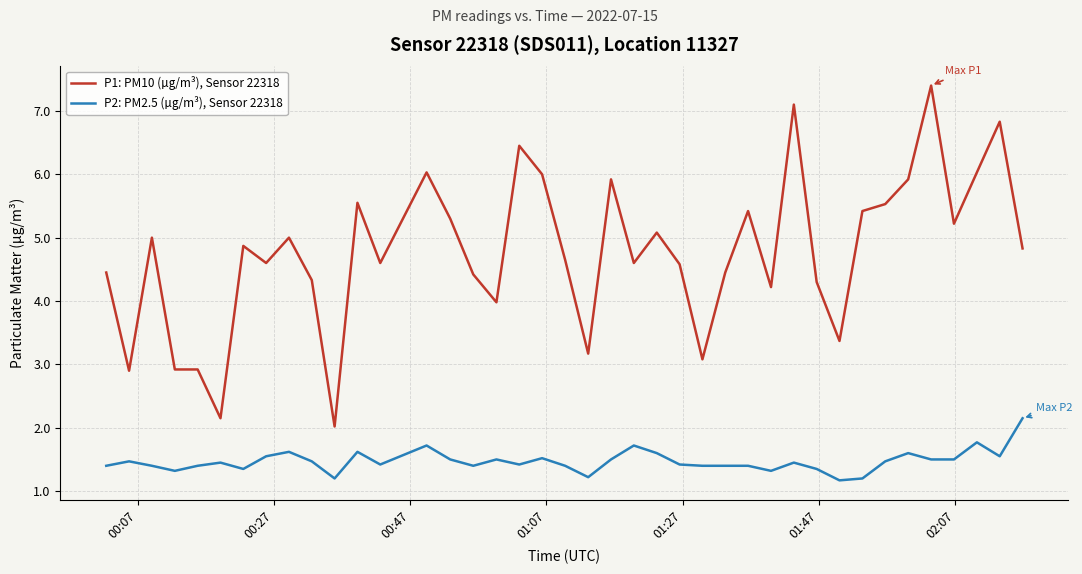

List the series in order of their overall mean, lowest first.

P2: PM2.5 (µg/m³), Sensor 22318, P1: PM10 (µg/m³), Sensor 22318